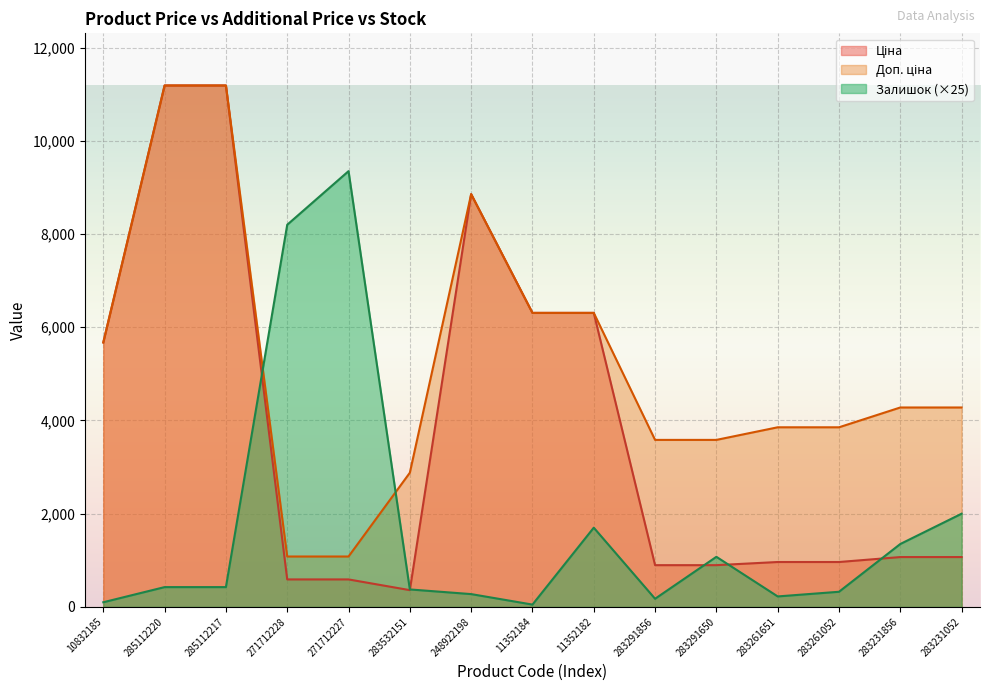

The Доп. ціна series shows 3583.6 at 283291650. True or false?

True